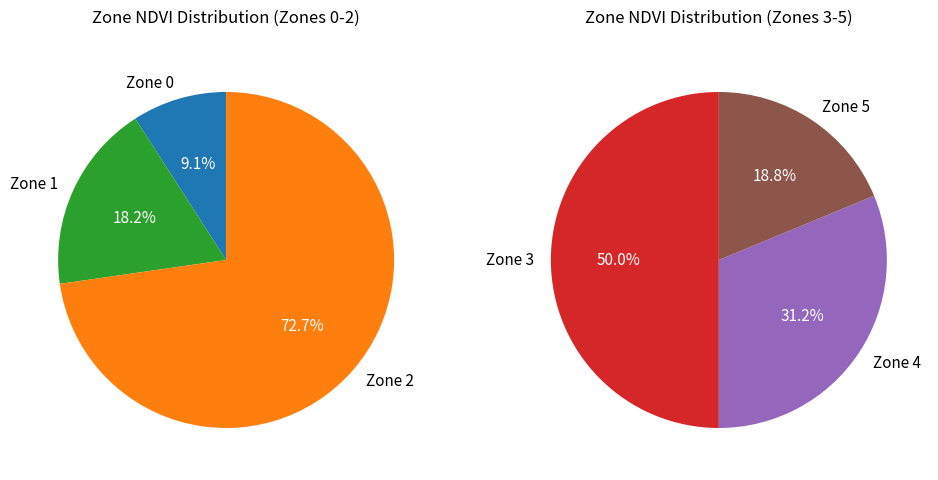

Count the number of slices in the pie.

6